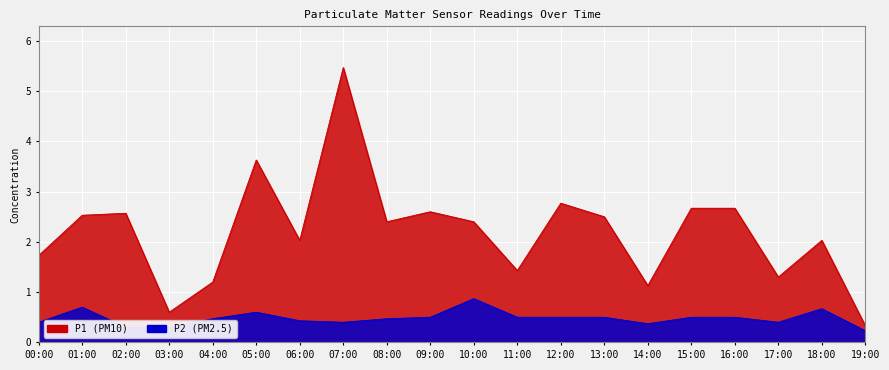

What are all the series names shown in the legend?

P1, P2